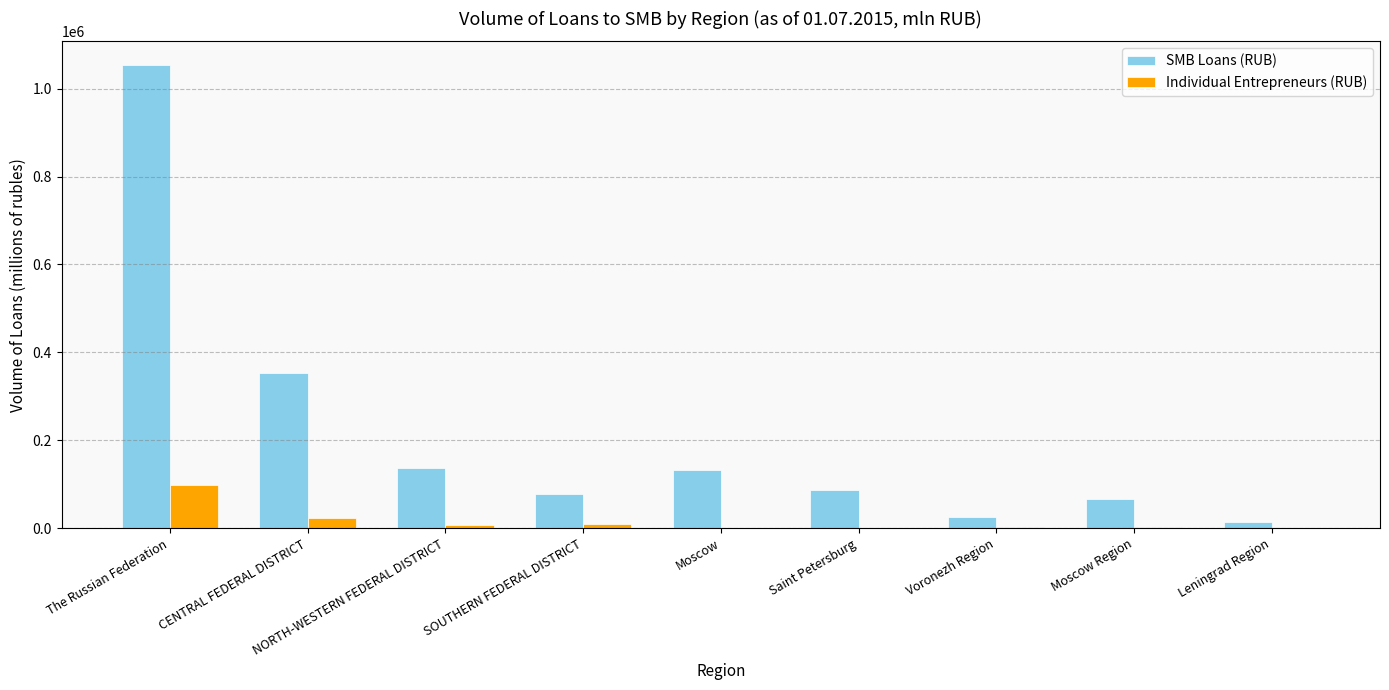

The SMB Loans (RUB) series shows 13259 at Leningrad Region. True or false?

True